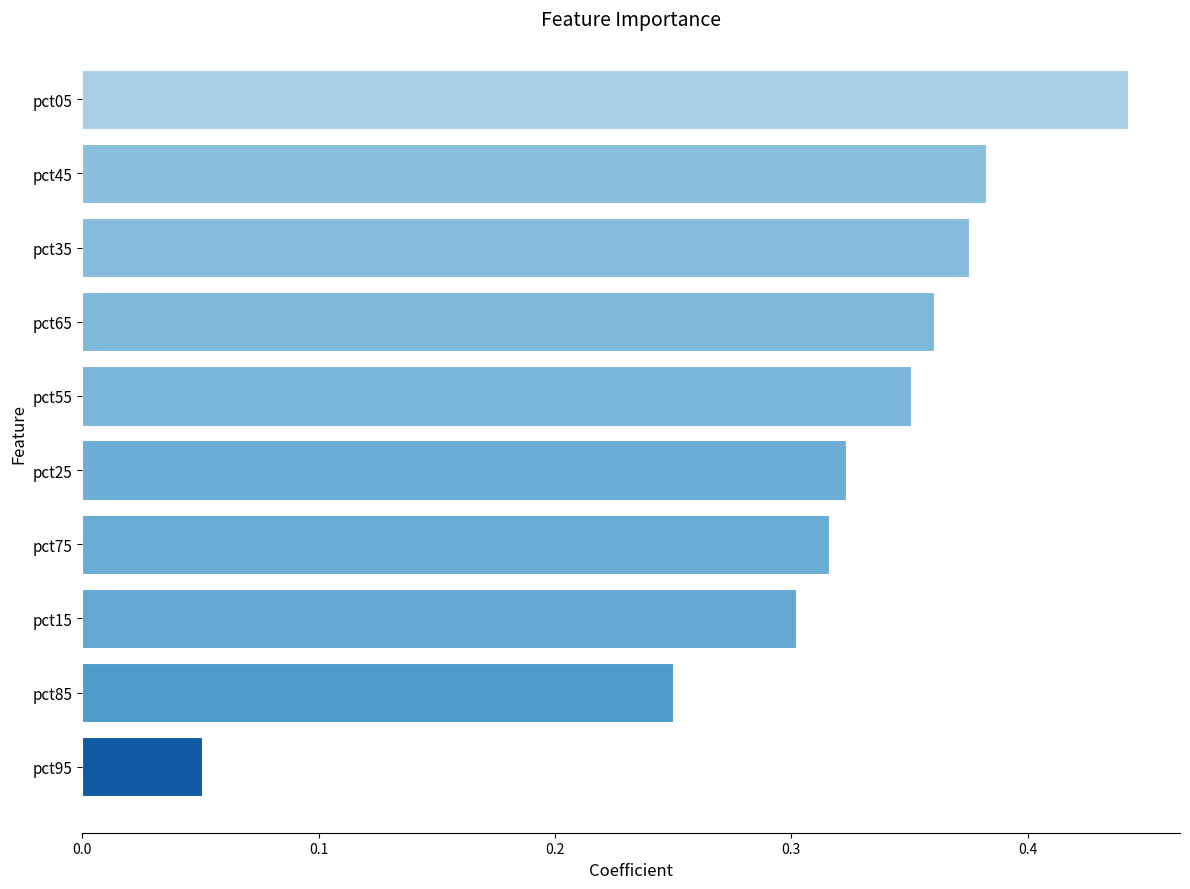

What is the label of the 7th bar from the top?

pct75